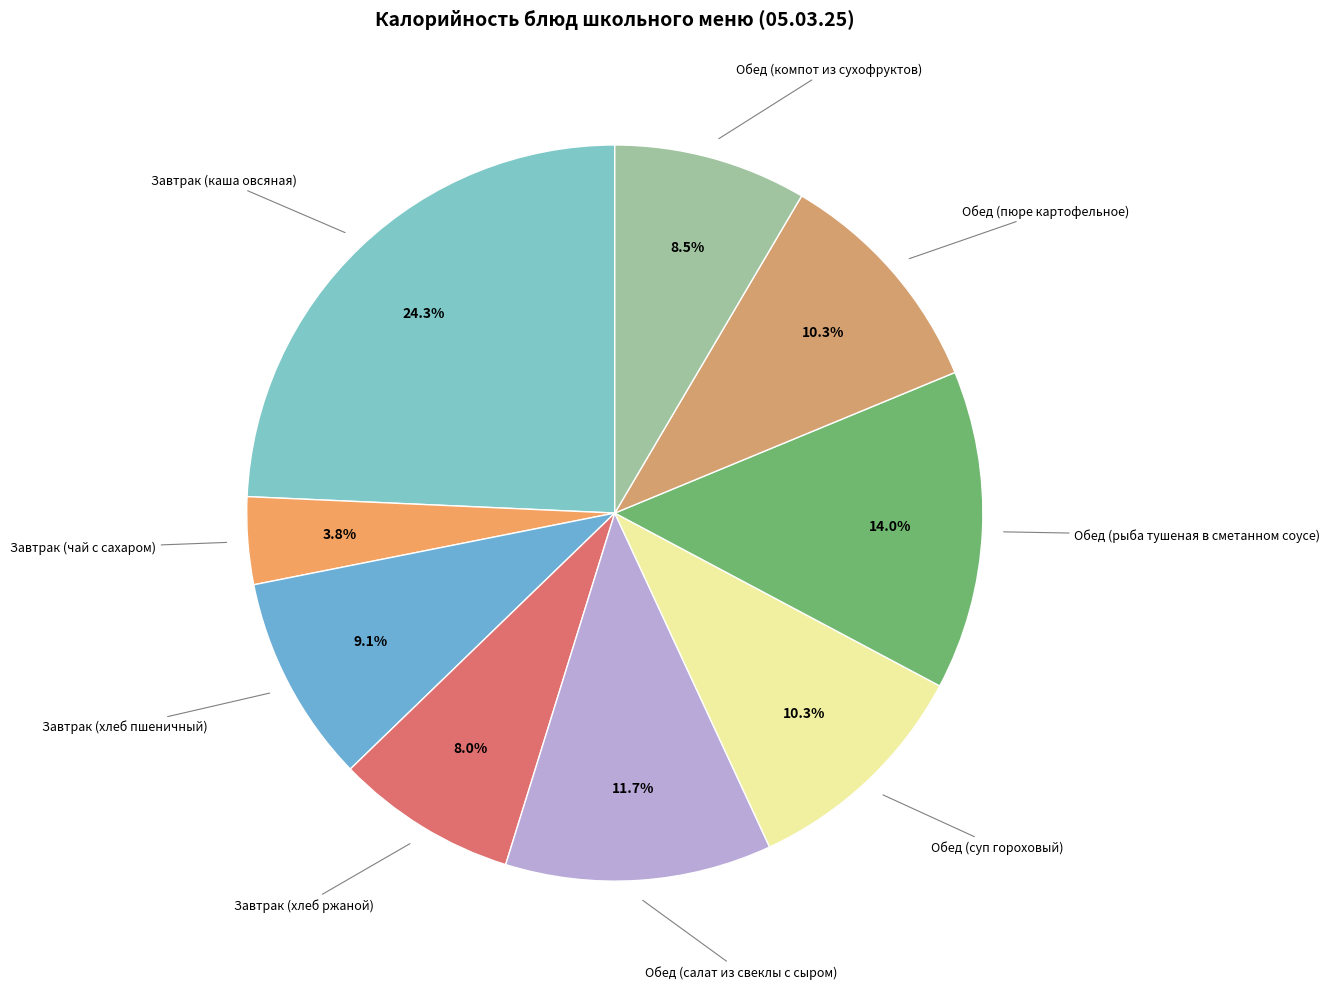

To the nearest percent, what is the difference between the largest and smallest slice percentages?

20%